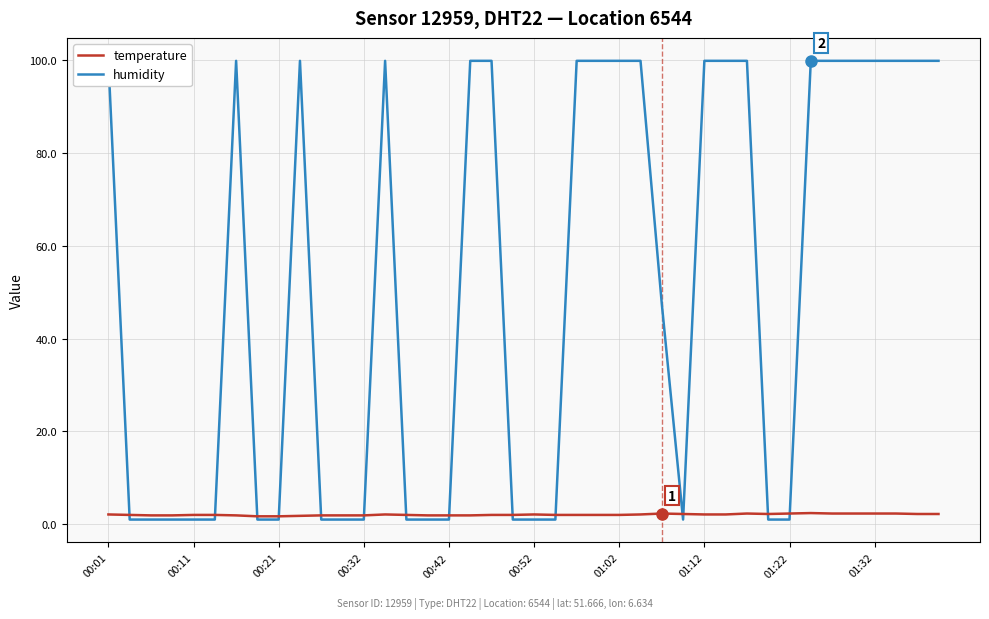

In temperature, how many points are higher than both neighbors (excluding endpoints)?

5